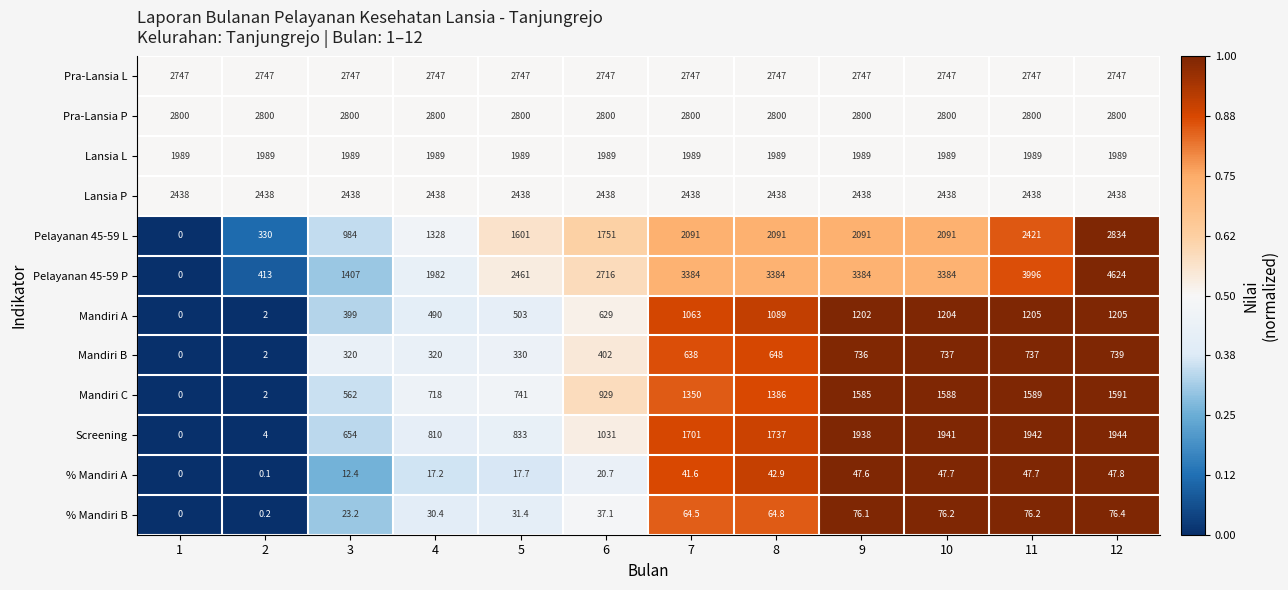

What is the difference between the highest and lowest values at 4?

2782.8